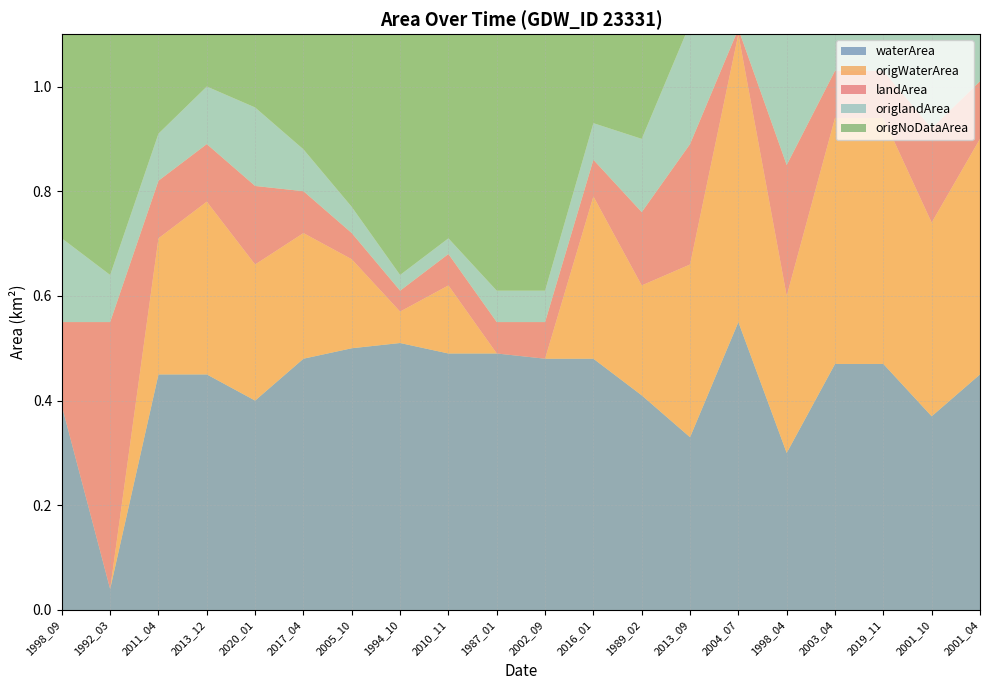

Reading left to right, transcribe all the data shown in this chart.

waterArea: 1998_09=0.4	1992_03=0.0	2011_04=0.5	2013_12=0.5	2020_01=0.4	2017_04=0.5	2005_10=0.5	1994_10=0.5	2010_11=0.5	1987_01=0.5	2002_09=0.5	2016_01=0.5	1989_02=0.4	2013_09=0.3	2004_07=0.6	1998_04=0.3	2003_04=0.5	2019_11=0.5	2001_10=0.4	2001_04=0.5
origWaterArea: 1998_09=0.0	1992_03=0.0	2011_04=0.3	2013_12=0.3	2020_01=0.3	2017_04=0.2	2005_10=0.2	1994_10=0.1	2010_11=0.1	1987_01=0.0	2002_09=0.0	2016_01=0.3	1989_02=0.2	2013_09=0.3	2004_07=0.6	1998_04=0.3	2003_04=0.5	2019_11=0.5	2001_10=0.4	2001_04=0.5
landArea: 1998_09=0.2	1992_03=0.5	2011_04=0.1	2013_12=0.1	2020_01=0.1	2017_04=0.1	2005_10=0.1	1994_10=0.0	2010_11=0.1	1987_01=0.1	2002_09=0.1	2016_01=0.1	1989_02=0.1	2013_09=0.2	2004_07=0.0	1998_04=0.2	2003_04=0.1	2019_11=0.1	2001_10=0.2	2001_04=0.1
origlandArea: 1998_09=0.2	1992_03=0.1	2011_04=0.1	2013_12=0.1	2020_01=0.1	2017_04=0.1	2005_10=0.1	1994_10=0.0	2010_11=0.0	1987_01=0.1	2002_09=0.1	2016_01=0.1	1989_02=0.1	2013_09=0.2	2004_07=0.0	1998_04=0.2	2003_04=0.1	2019_11=0.1	2001_10=0.2	2001_04=0.1
origNoDataArea: 1998_09=0.4	1992_03=0.5	2011_04=0.2	2013_12=0.1	2020_01=0.1	2017_04=0.2	2005_10=0.3	1994_10=0.5	2010_11=0.4	1987_01=0.5	2002_09=0.5	2016_01=0.2	1989_02=0.2	2013_09=0.0	2004_07=0.0	1998_04=0.0	2003_04=0.0	2019_11=0.0	2001_10=0.0	2001_04=0.0